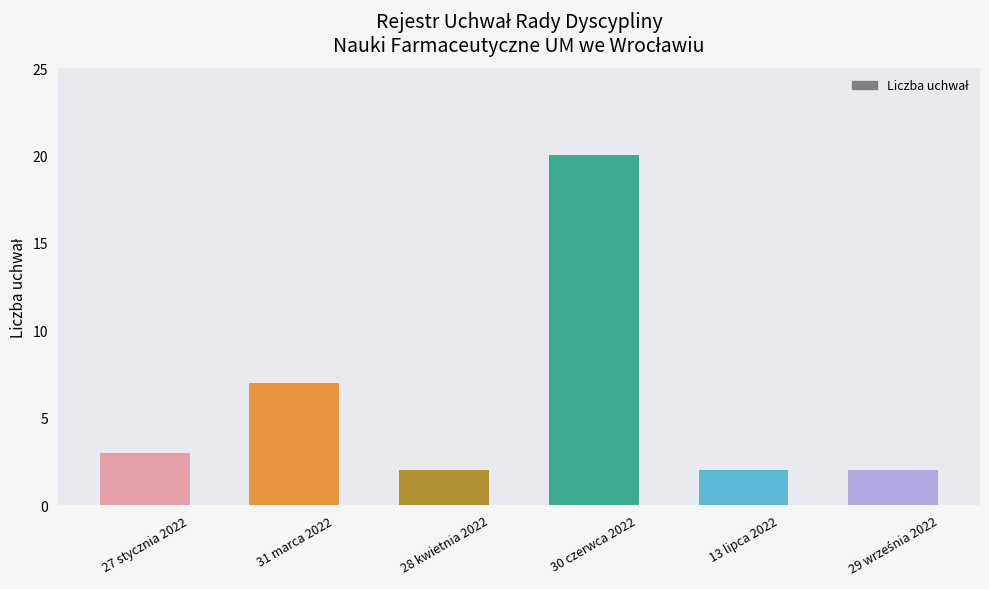

At which label is the value closest to 11?

31 marca 2022